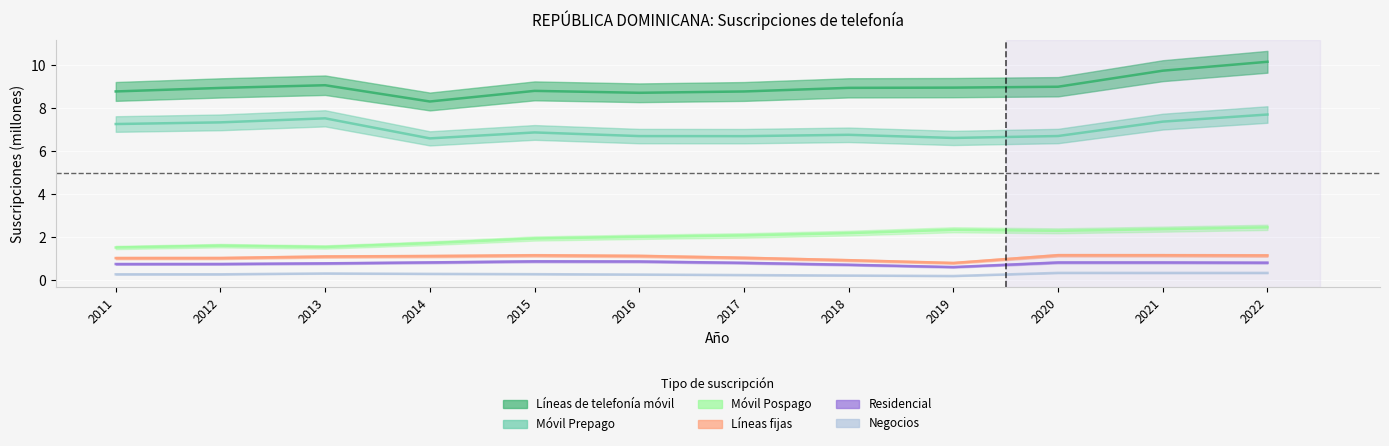

In Líneas fijas, how many points are higher than both neighbors (excluding endpoints)?

2